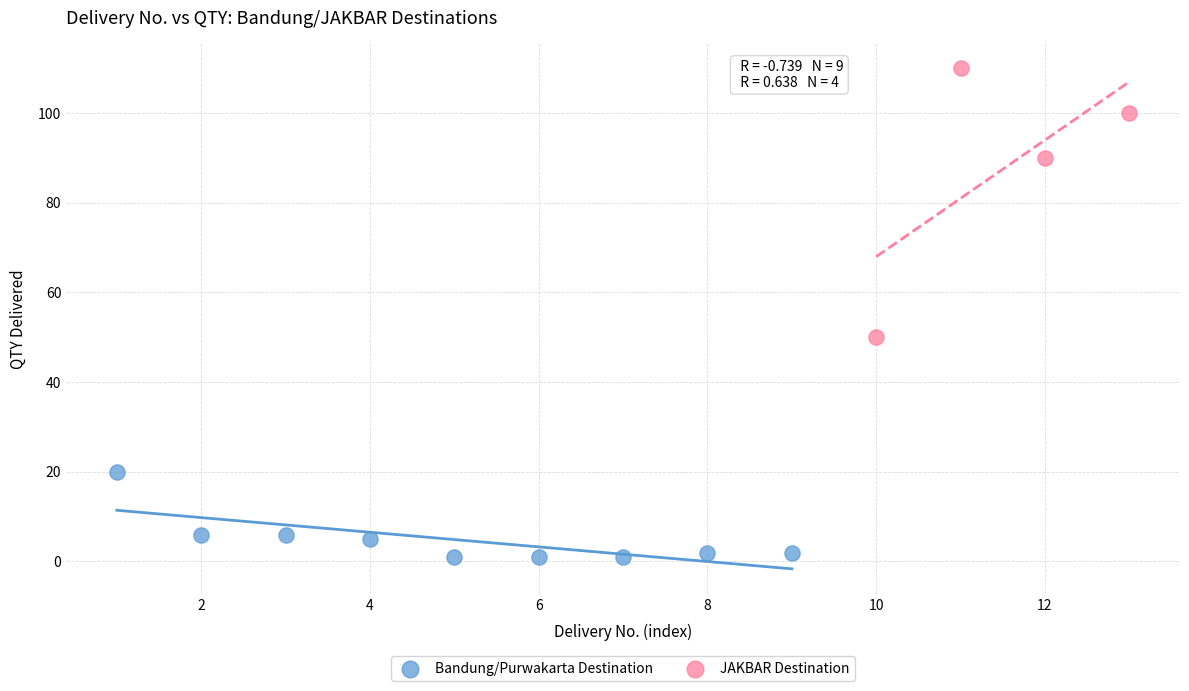

What are all the series names shown in the legend?

Bandung/Purwakarta Destination, JAKBAR Destination